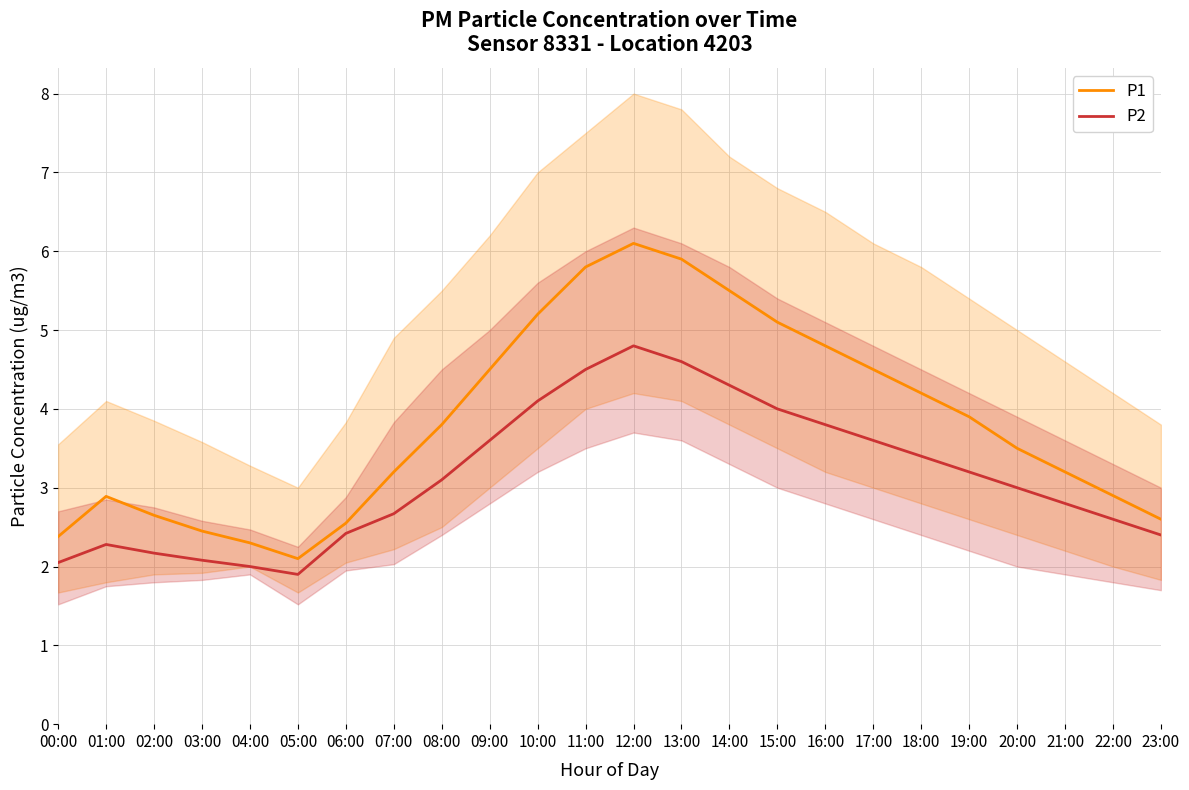

What is the difference between the P1 values at 00:00 and 04:00?

0.1